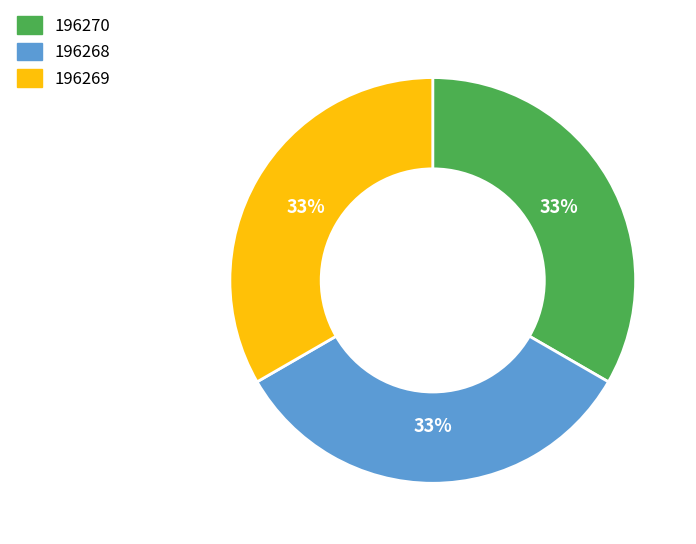

What percentage is the 196268 slice, to the nearest percent?

33%